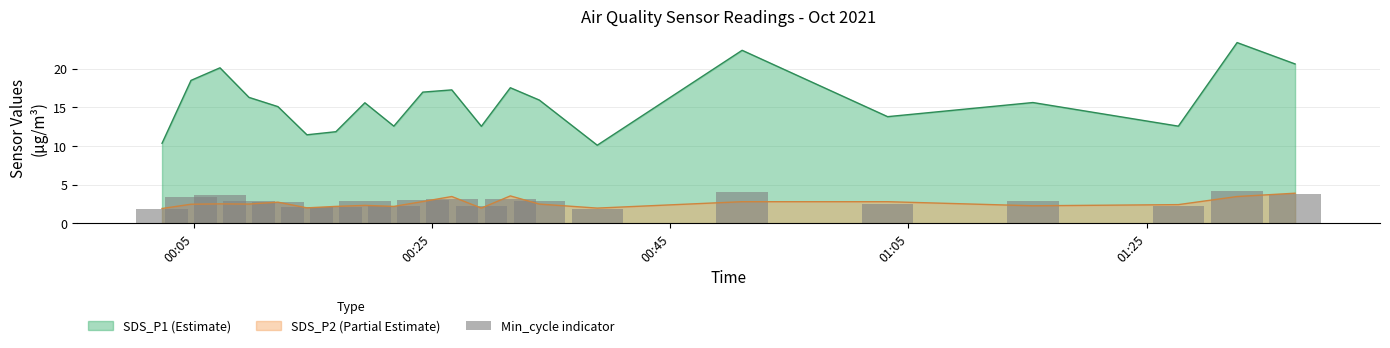

What is the highest value of the SDS_P1 (Estimate) series?

23.4